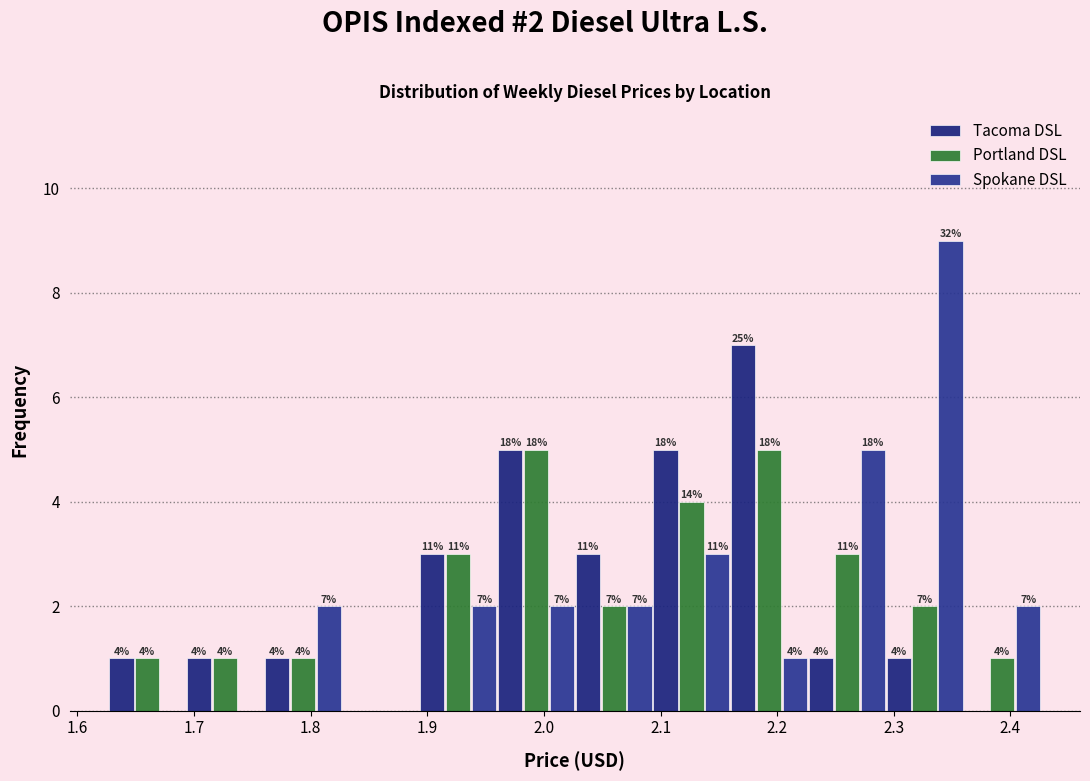

In the Spokane DSL series, which range on the x-axis has the tallest bar?

2.29 to 2.36